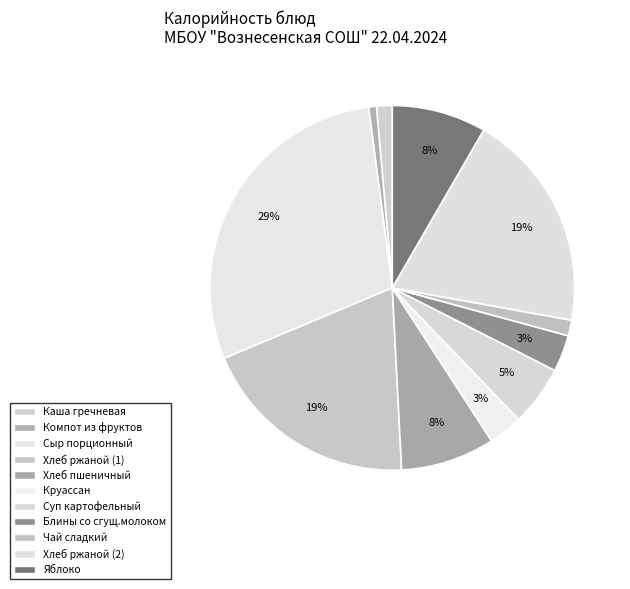

How many slices are in this pie chart?

11